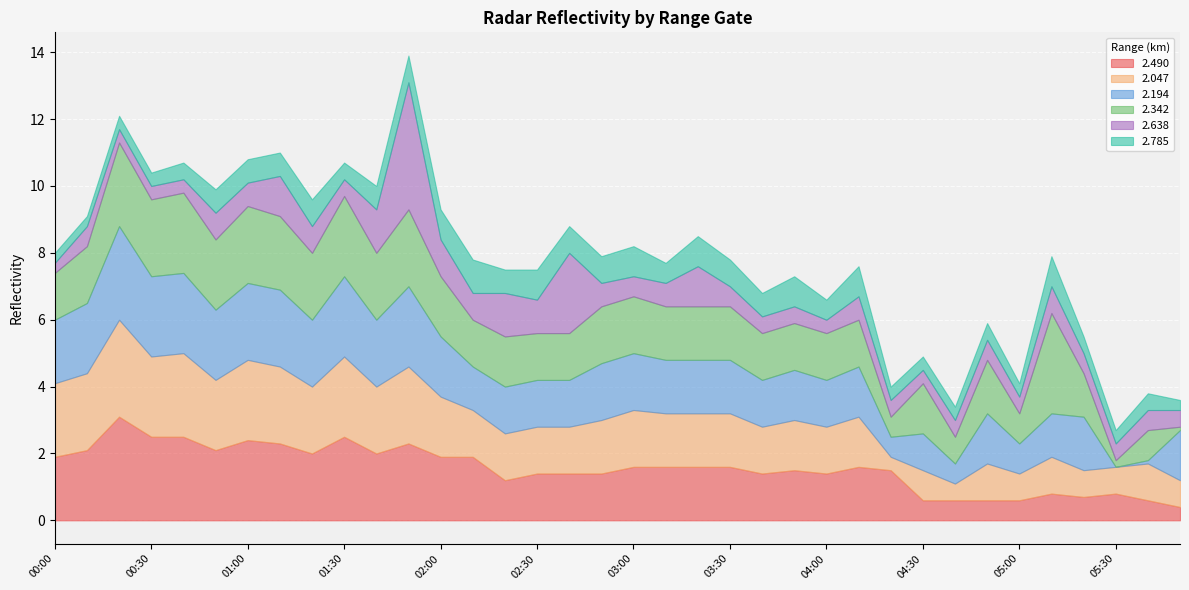

Rank the categories by   2.490 value from highest to lowest.

00:20, 00:30, 00:40, 01:30, 01:00, 01:10, 01:50, 00:10, 00:50, 01:20, 01:40, 00:00, 02:00, 02:10, 03:00, 03:10, 03:20, 03:30, 04:10, 03:50, 04:20, 02:30, 02:40, 02:50, 03:40, 04:00, 02:20, 05:10, 05:30, 05:20, 04:30, 04:40, 04:50, 05:00, 05:40, 05:50